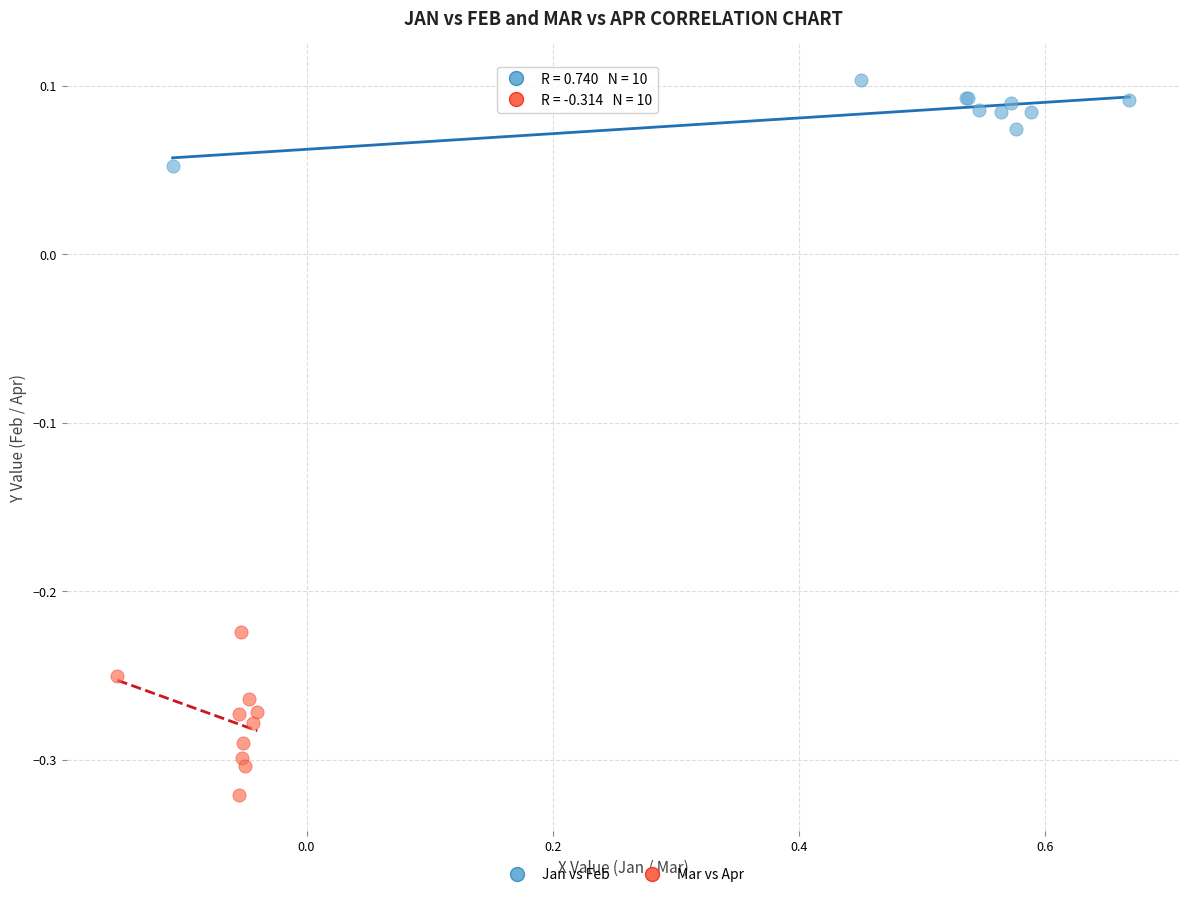

Which series reaches the minimum Y coordinate?

Mar vs Apr